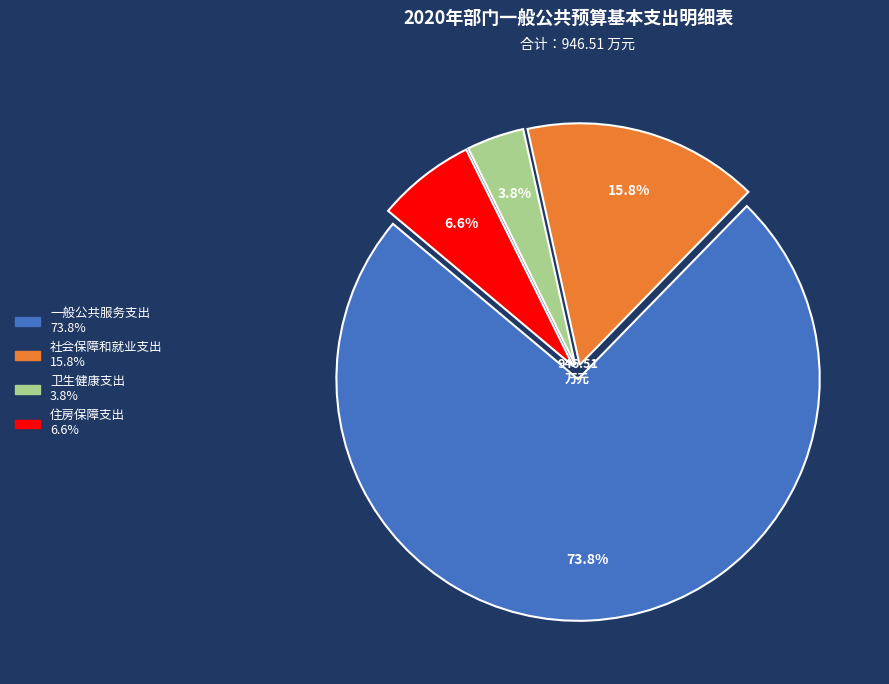

Combined, do 卫生健康支出 and 住房保障支出 account for over 50%?

No